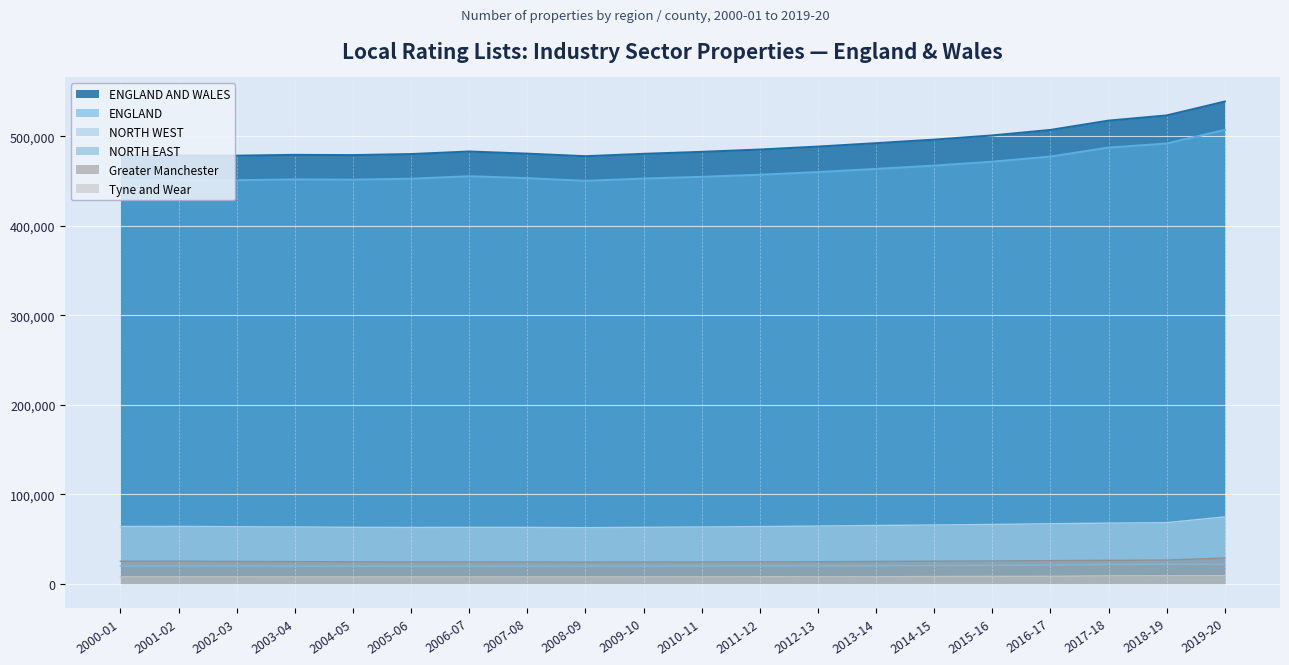

What is the difference between the highest and lowest values at 2004-05?

471110